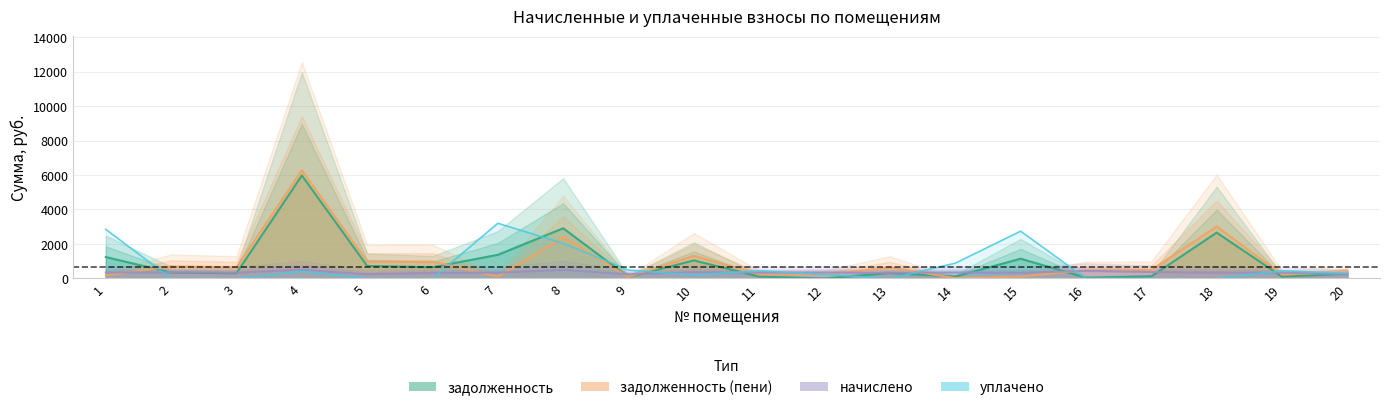

Where is the first local maximum for начислено?

2